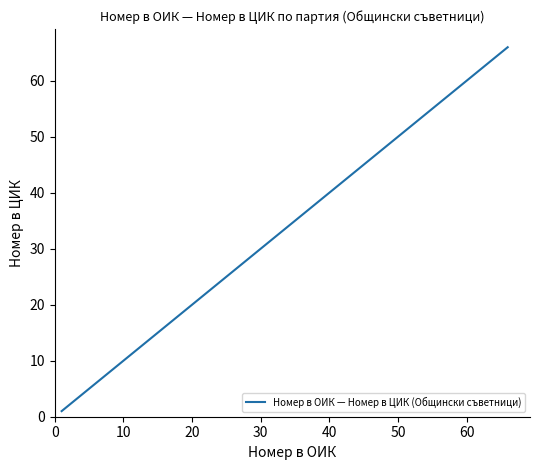

What is the sum of all values?

194